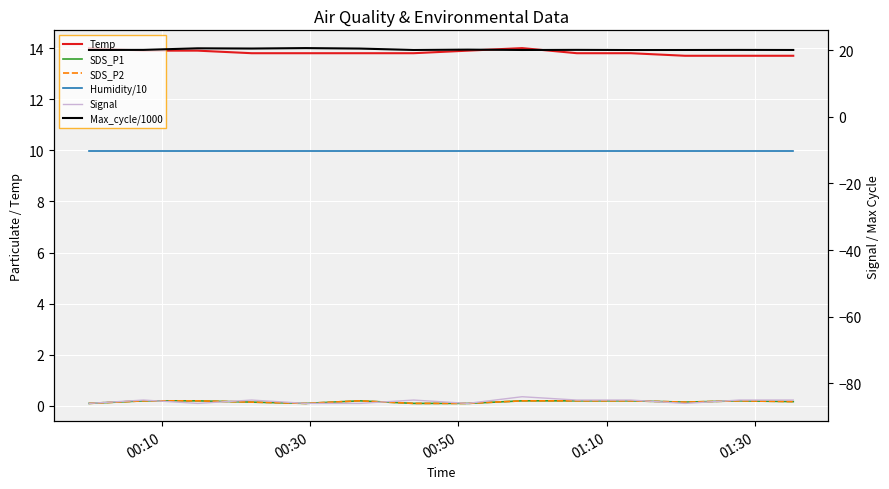

True or false: Max_cycle/1000 has a value of 14.0 at 01:30.

False